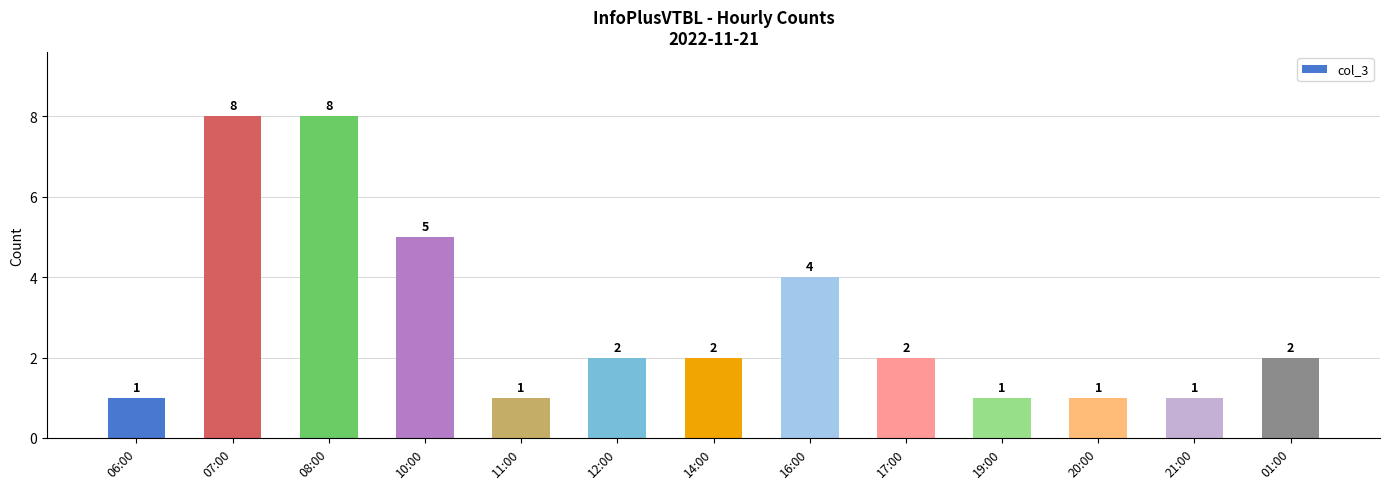

What is the label of the 13th bar from the right?

06:00